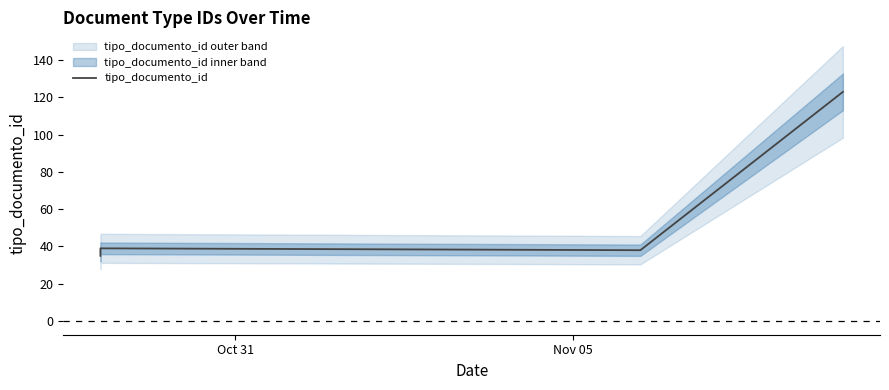

What is the greatest value displayed?

123